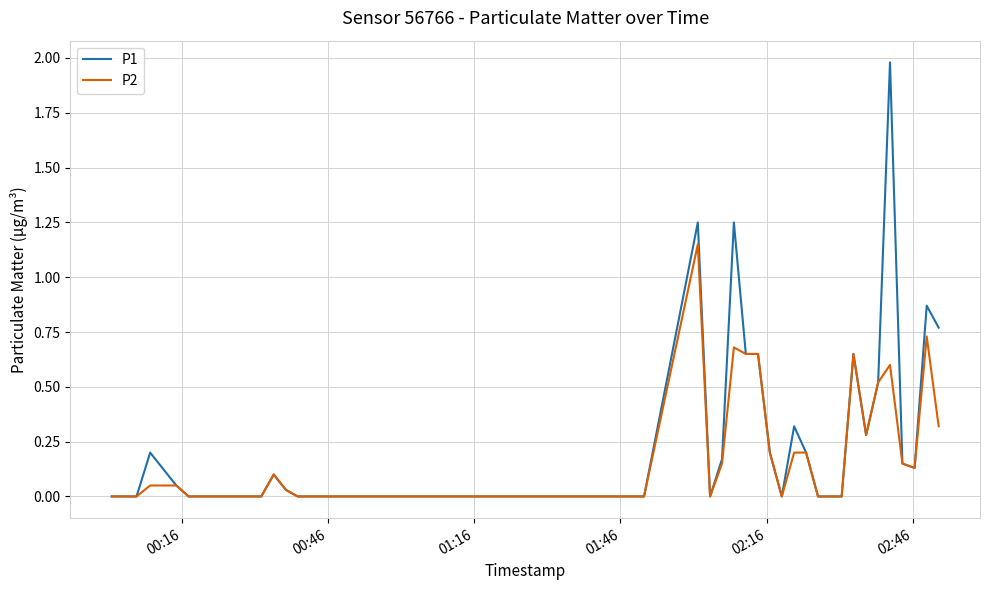

Which series has the largest range (max minus min)?

P1